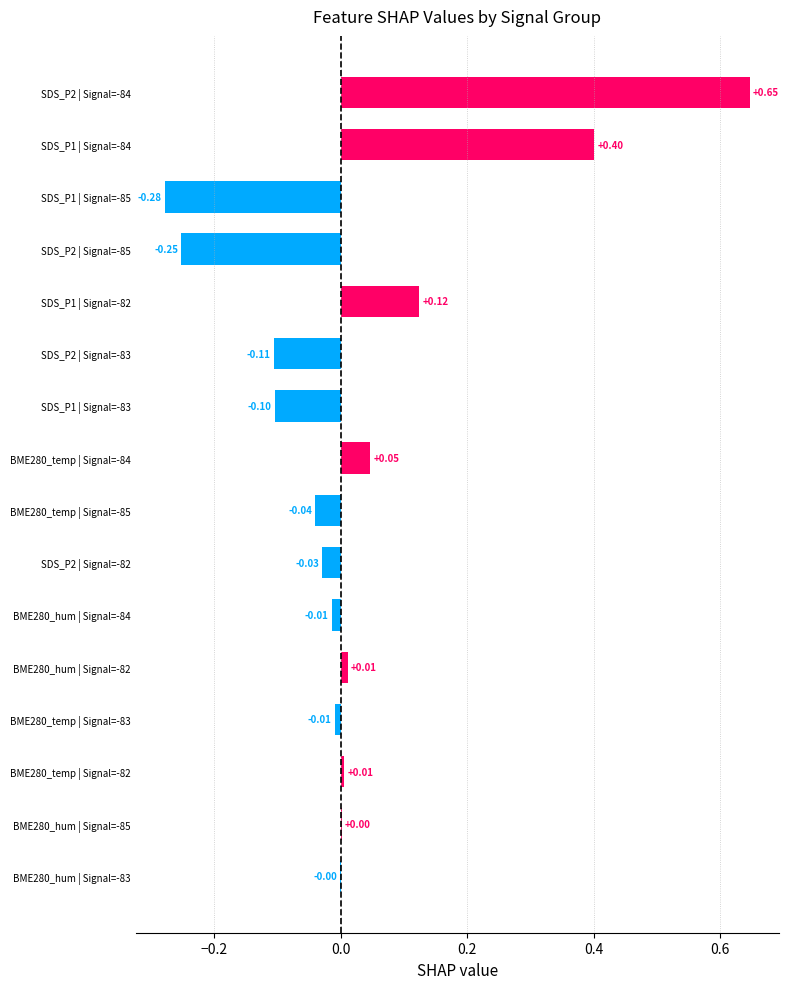

What is the change in value from SDS_P1 | Signal=-85 to SDS_P1 | Signal=-84?

+0.7